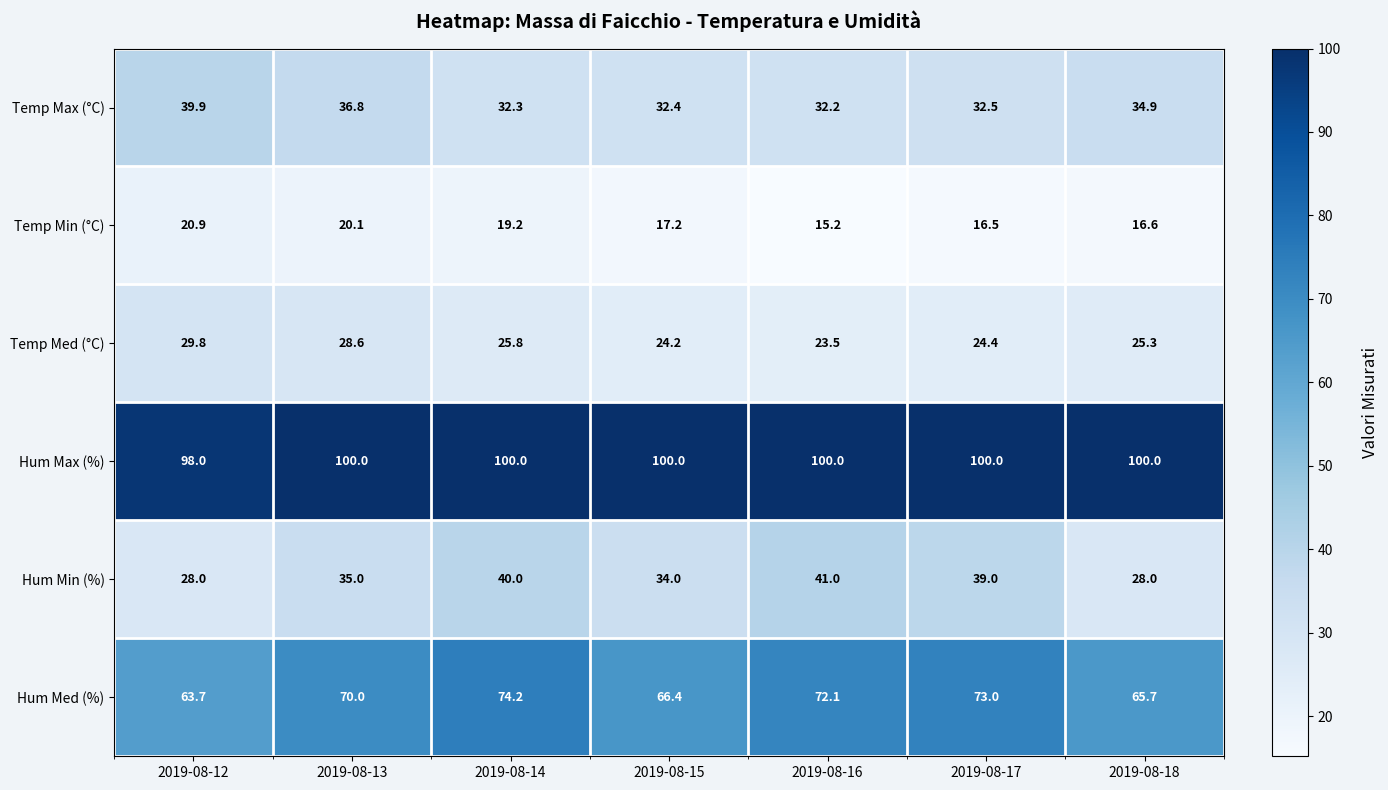

What is the difference between the maximum and minimum values in the Temp Max (°C) series?

7.7